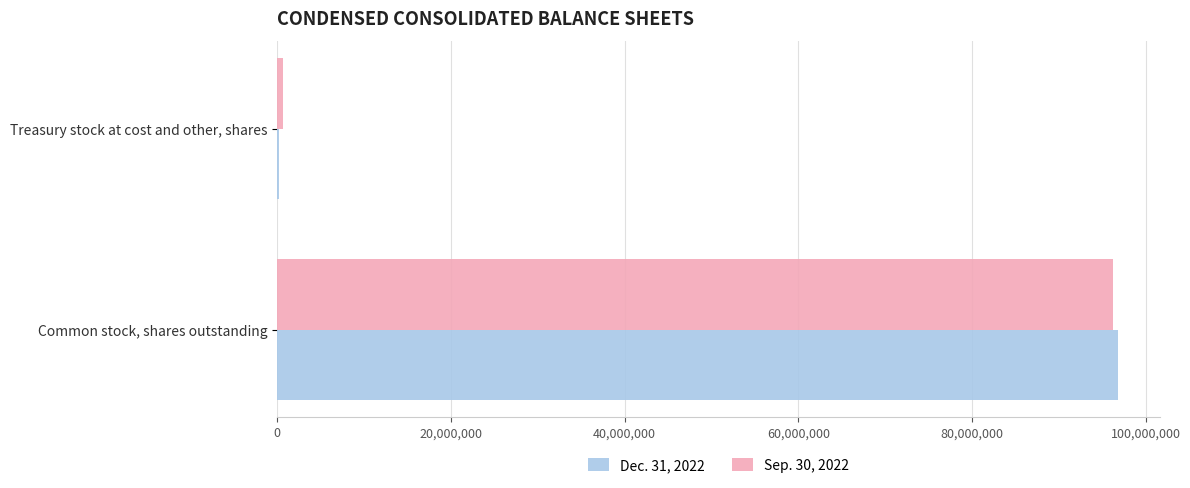

Which label corresponds to the largest value in the chart?

Common stock, shares outstanding